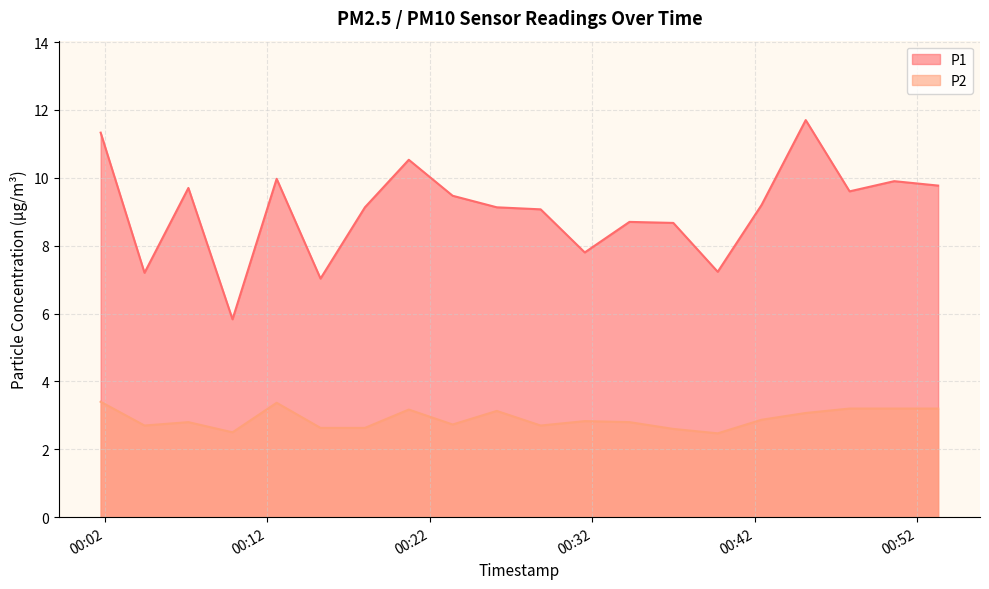

The value of P1 at 2023-05-29T00:07:08 is 9.7. True or false?

True